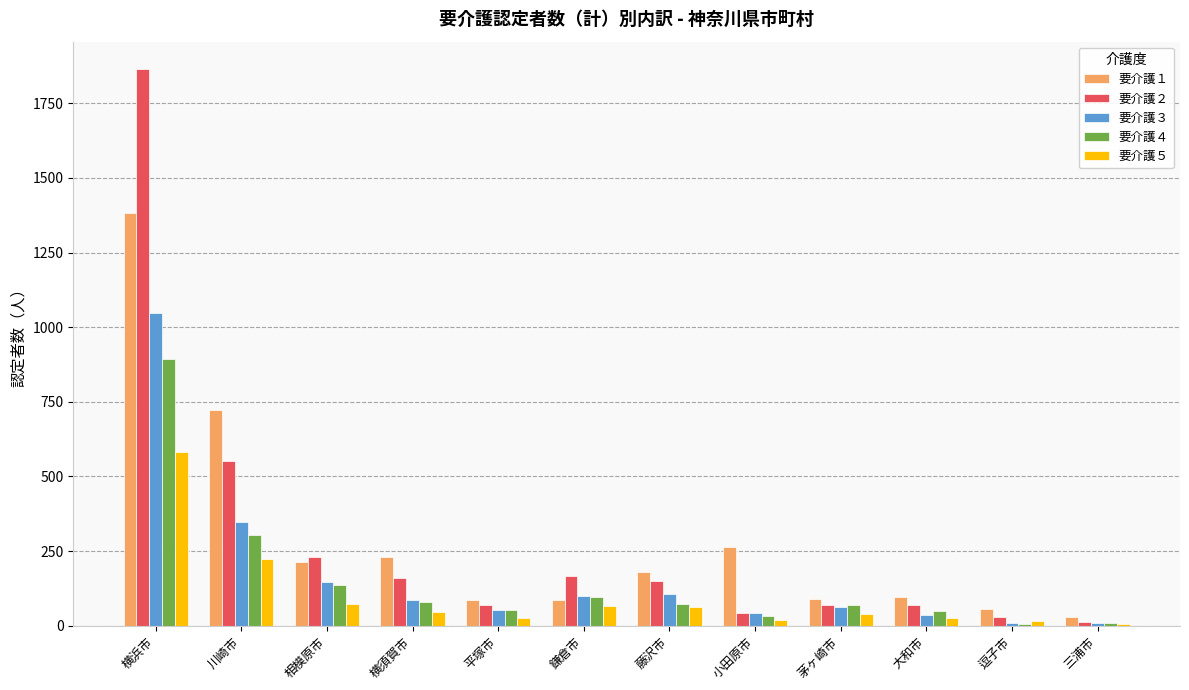

At which category is the sum across all series the highest?

横浜市